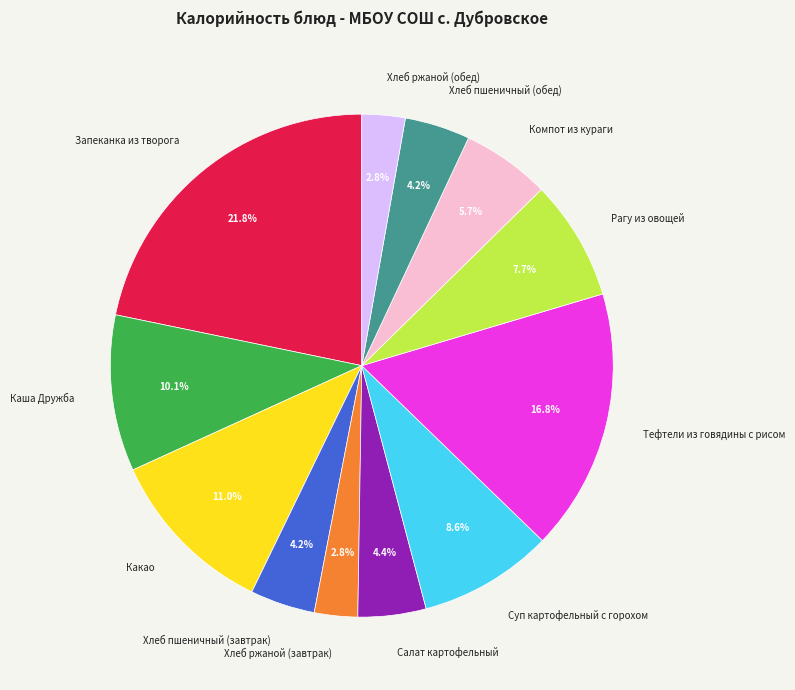

How many slices are in this pie chart?

12